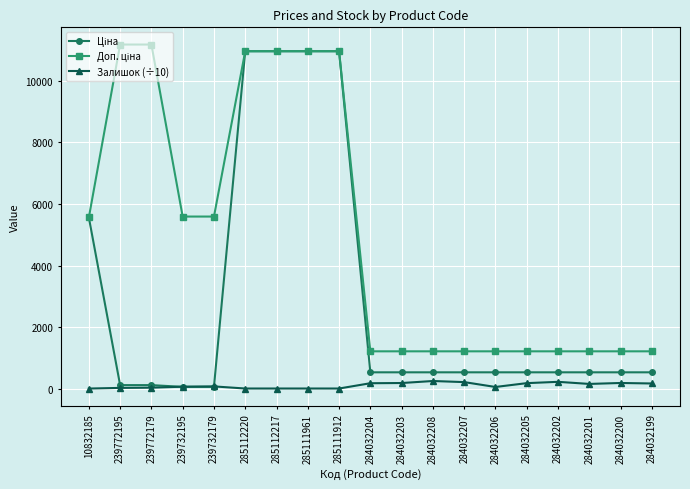

True or false: Залишок (÷10) has more than 2 points higher than both neighbors.

True